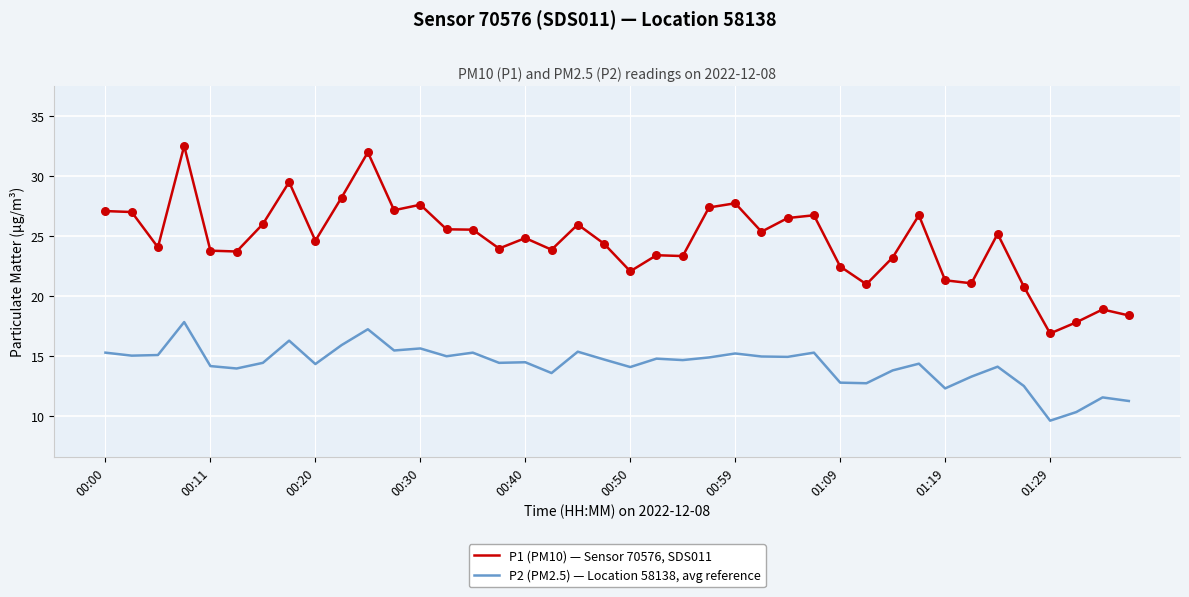

Which series has the widest spread of values?

P1 (PM10) — Sensor 70576, SDS011